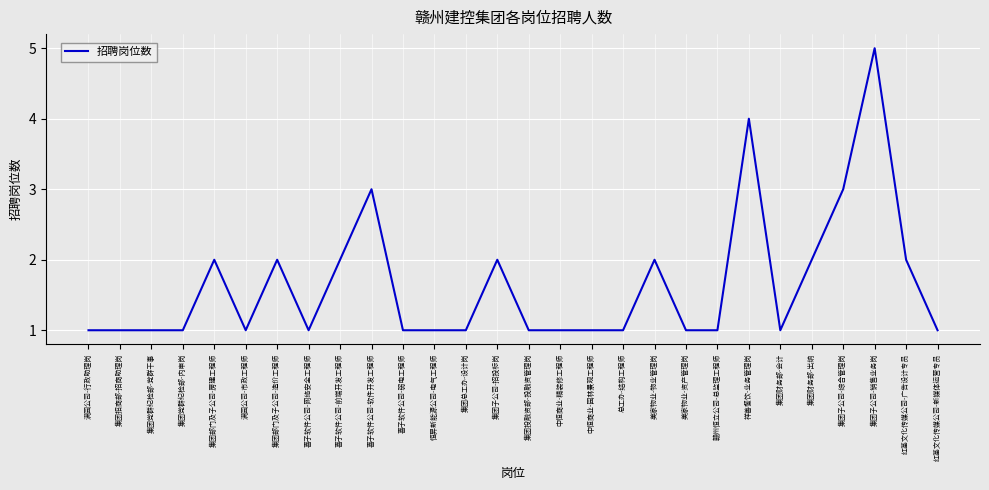

Approximately how many times larger is the value at 满园公司-市政工程师 compared to 红基文化传媒公司-广告设计专员?

0.5